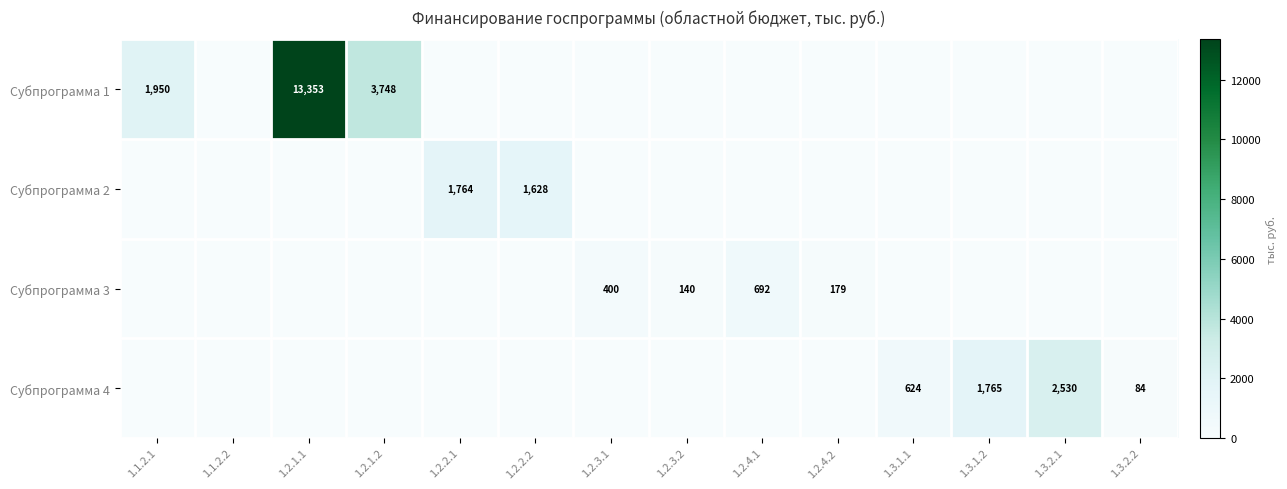

True or false: Субпрограмма 4 has a value of 1765 at 1.3.1.2.

True